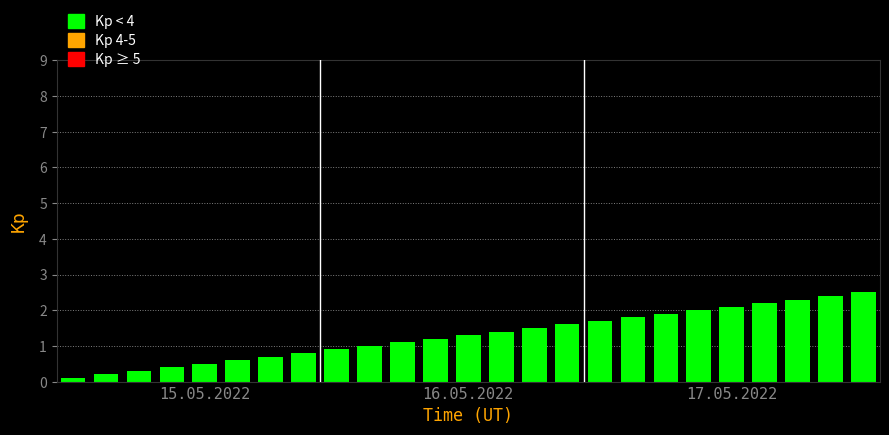

What is the greatest value displayed?

2.5